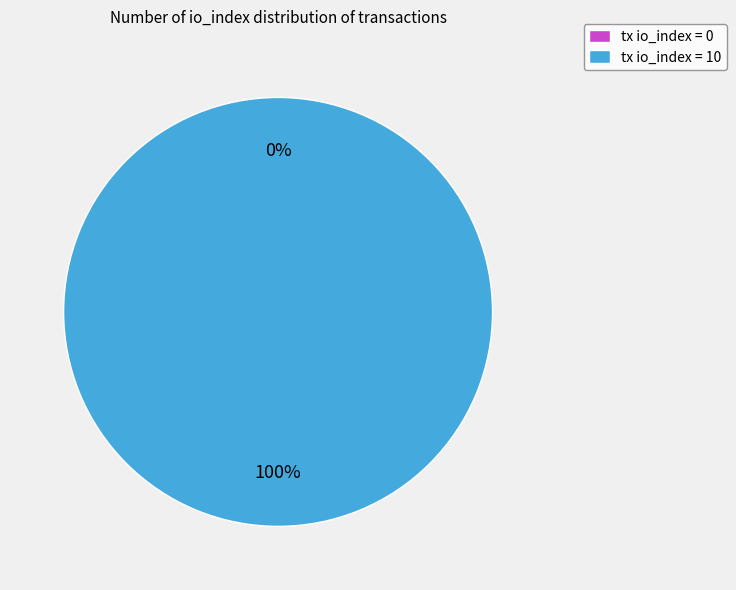

The io_index=10 slice represents 99% of the pie. True or false?

False